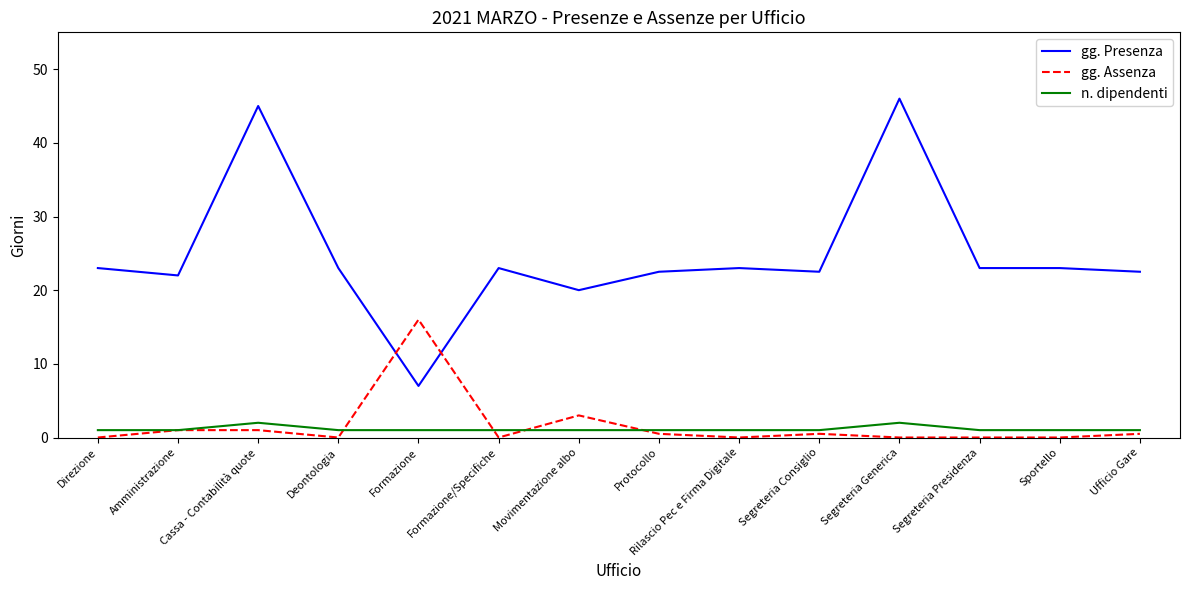

Reading left to right, transcribe all the data shown in this chart.

gg. Presenza: Direzione=23.0	Amministrazione=22.0	Cassa - Contabilità quote=45.0	Deontologia=23.0	Formazione=7.0	Formazione/Specifiche=23.0	Movimentazione albo=20.0	Protocollo=22.5	Rilascio Pec e Firma Digitale=23.0	Segreteria Consiglio=22.5	Segreteria Generica=46.0	Segreteria Presidenza=23.0	Sportello=23.0	Ufficio Gare=22.5
gg. Assenza: Direzione=0.0	Amministrazione=1.0	Cassa - Contabilità quote=1.0	Deontologia=0.0	Formazione=16.0	Formazione/Specifiche=0.0	Movimentazione albo=3.0	Protocollo=0.5	Rilascio Pec e Firma Digitale=0.0	Segreteria Consiglio=0.5	Segreteria Generica=0.0	Segreteria Presidenza=0.0	Sportello=0.0	Ufficio Gare=0.5
n. dipendenti: Direzione=1.0	Amministrazione=1.0	Cassa - Contabilità quote=2.0	Deontologia=1.0	Formazione=1.0	Formazione/Specifiche=1.0	Movimentazione albo=1.0	Protocollo=1.0	Rilascio Pec e Firma Digitale=1.0	Segreteria Consiglio=1.0	Segreteria Generica=2.0	Segreteria Presidenza=1.0	Sportello=1.0	Ufficio Gare=1.0